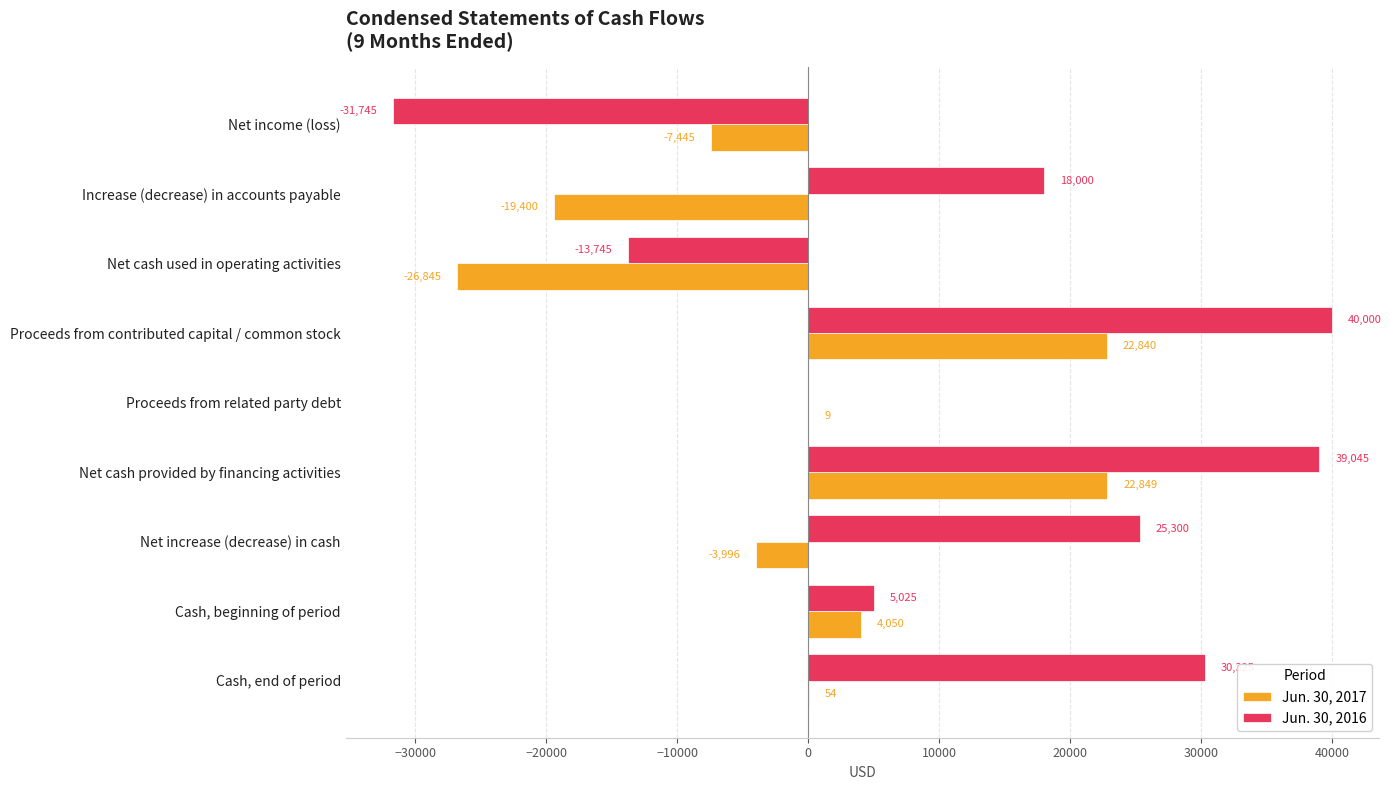

The value of Jun. 30, 2017 at Net increase (decrease) in cash is -3996. True or false?

True